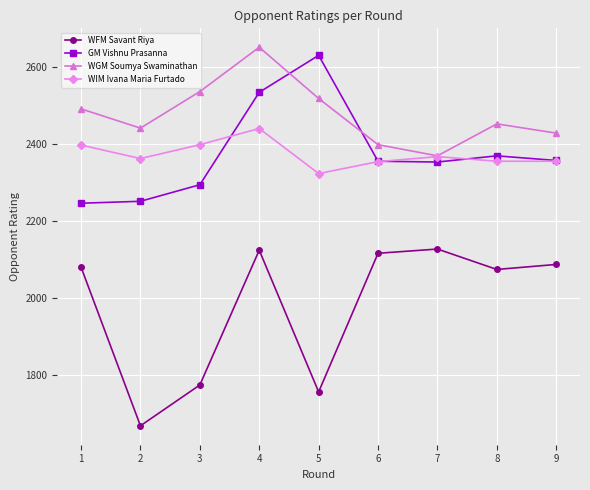

Is the value of WIM Ivana Maria Furtado at 7 greater than the value of WFM Savant Riya at 1?

Yes